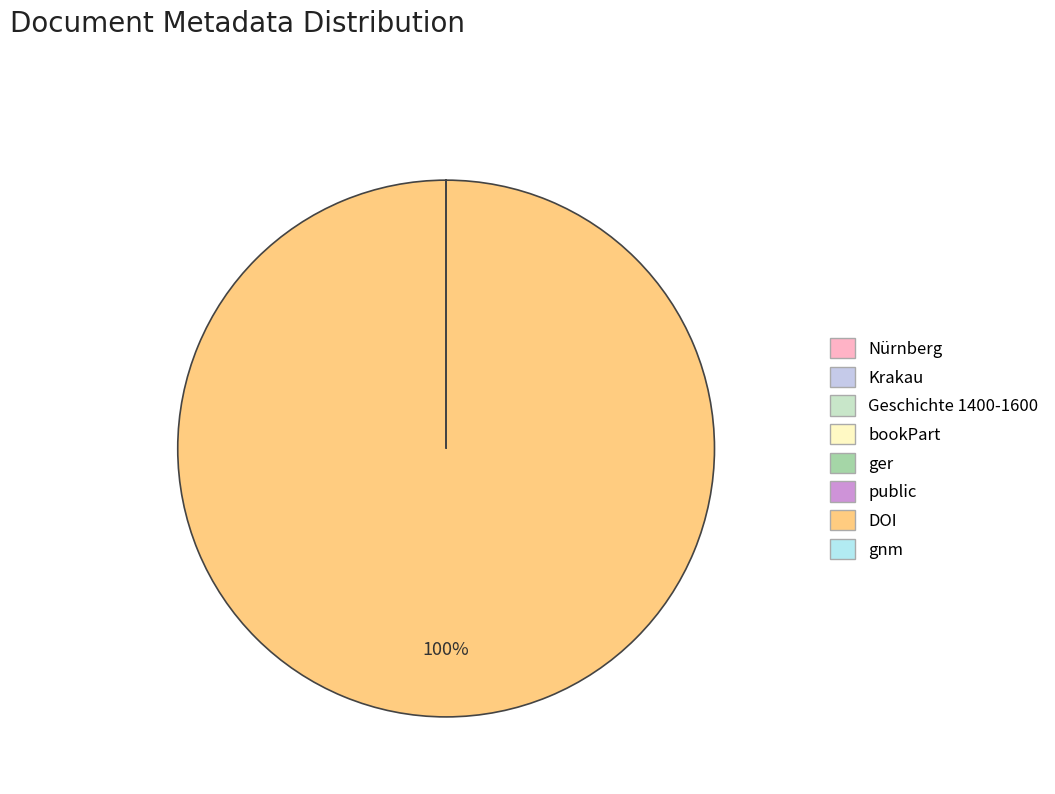

Which has a higher value, public or gnm?

gnm